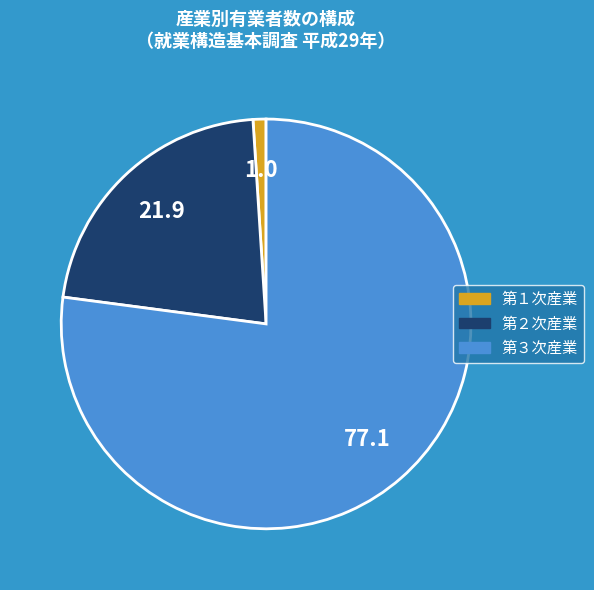

Which category accounts for the majority?

第３次産業